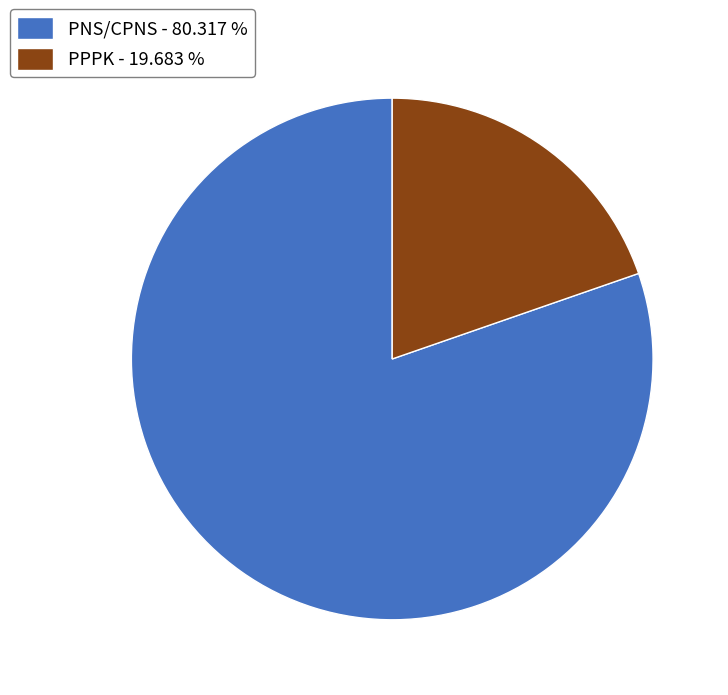

True or false: PPPK accounts for 12% of the total.

False